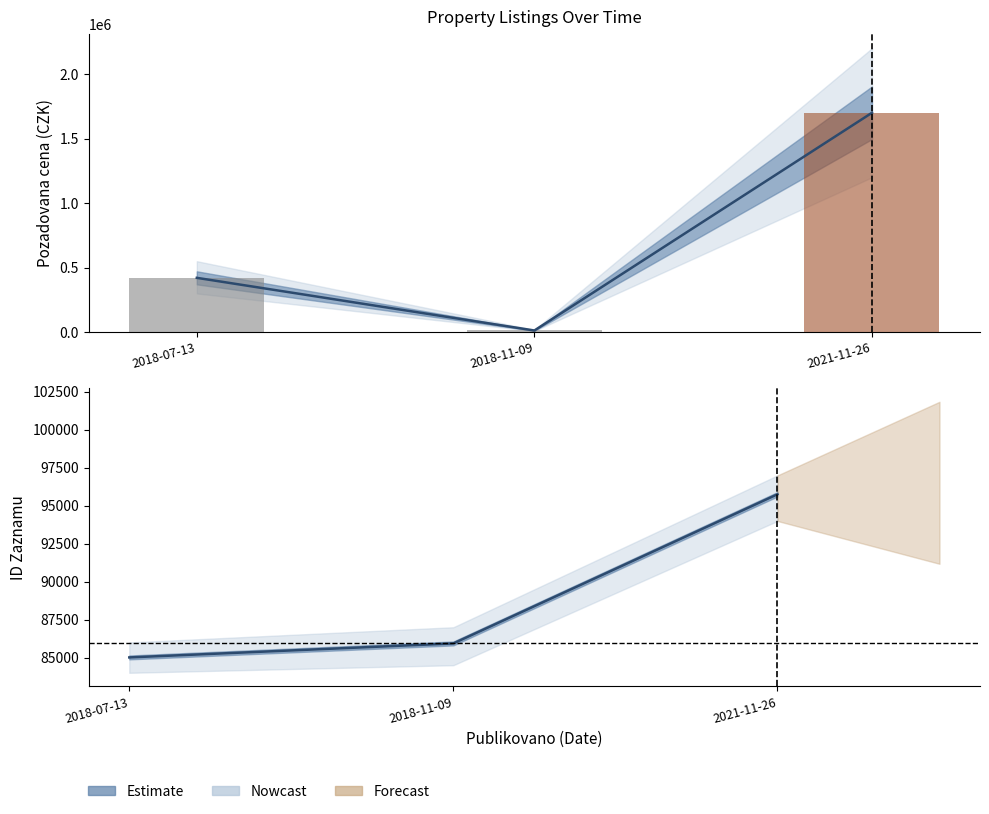

What is the approximate value at 2018-11-09?

12930